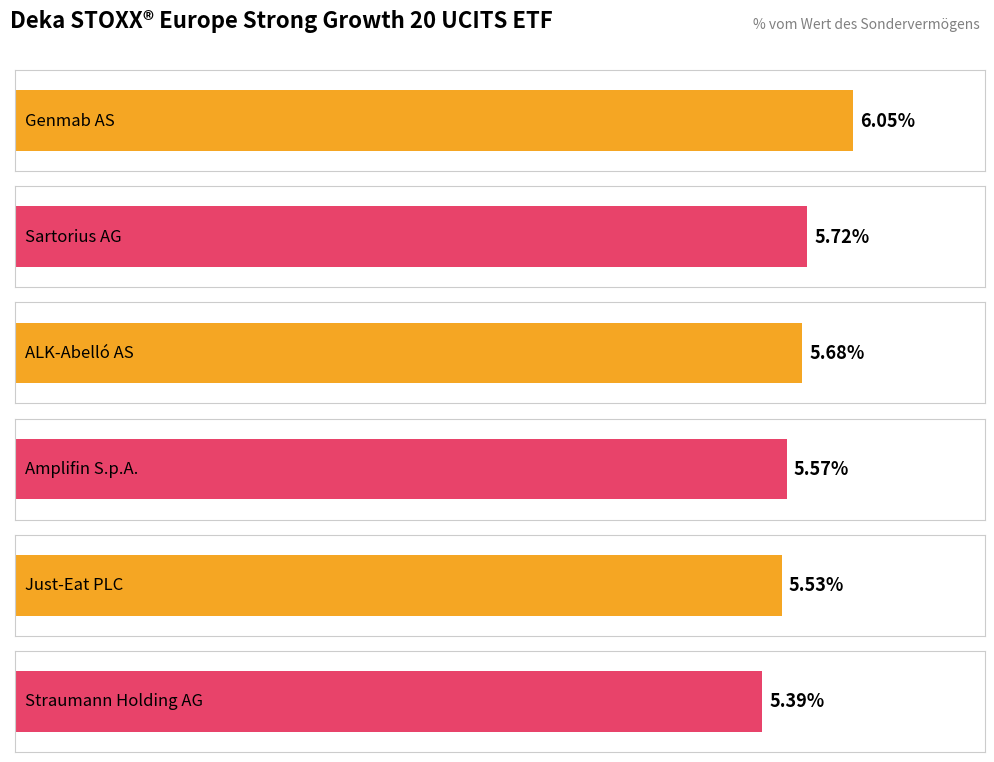

What is the ratio of the value at Amplifin S.p.A. to the value at Genmab AS?

0.9